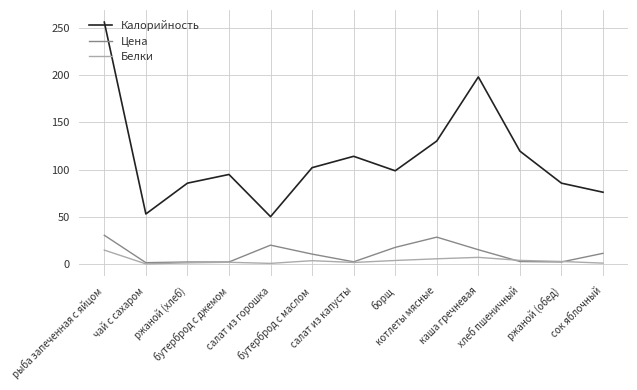

What are all the series names shown in the legend?

Калорийность, Цена, Белки